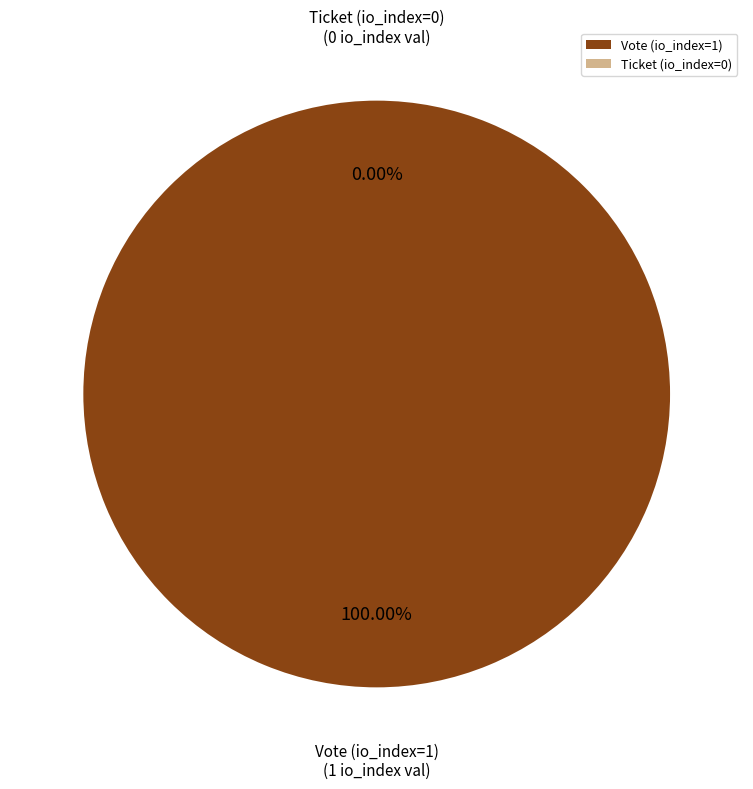

What is the smallest slice in the pie chart?

Ticket (io_index=0)